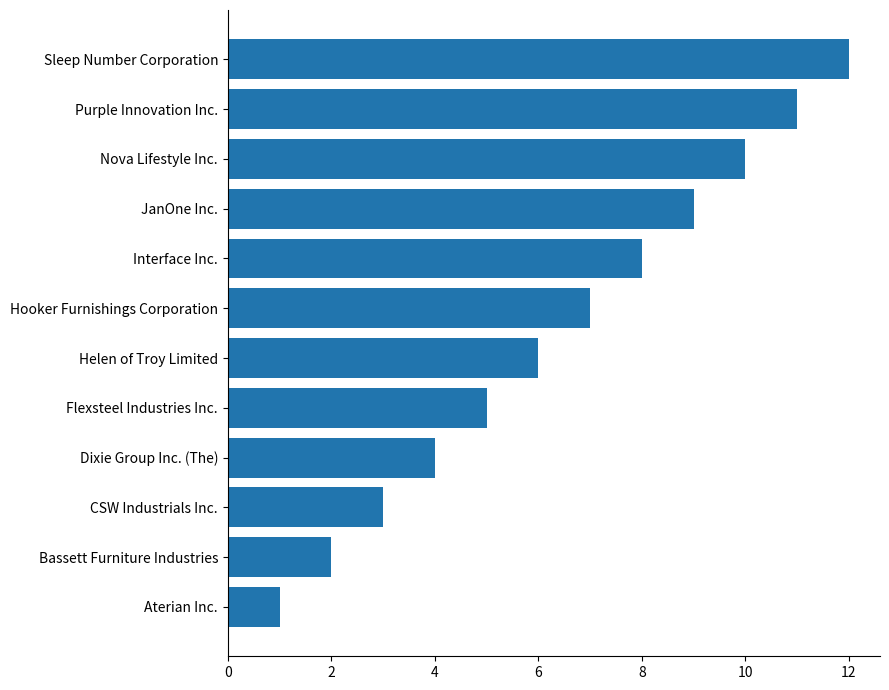

The value at Nova Lifestyle Inc. is 10. True or false?

True